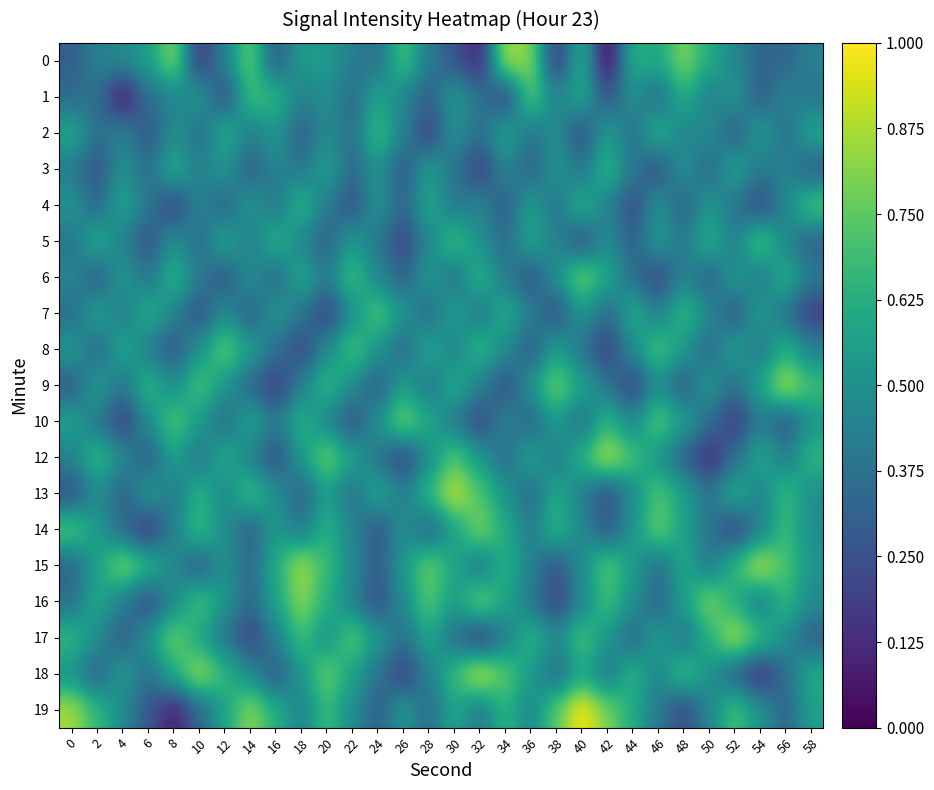

What is the total value across all series at 20?

10.3